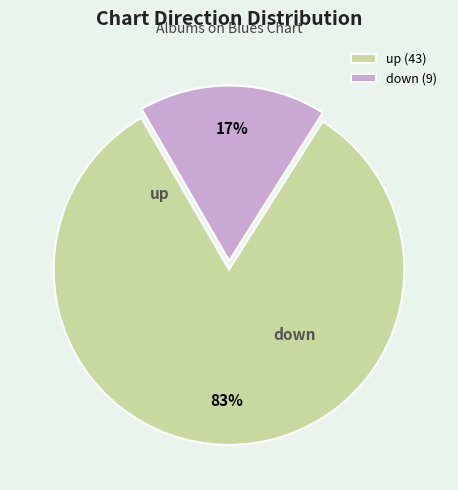

How many slices are in this pie chart?

2